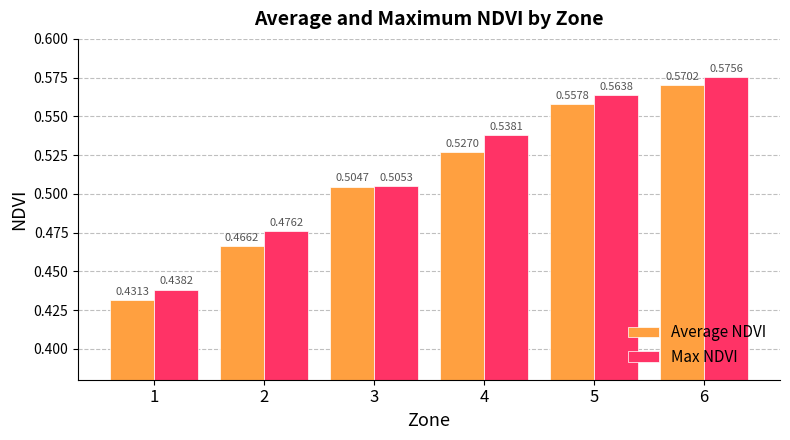

Which series has the widest spread of values?

Average NDVI